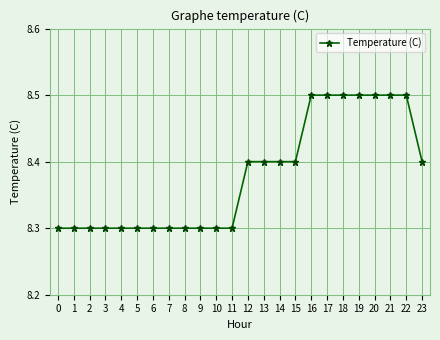

Reading right to left, what are all the values shown in this chart?

23=8.4	22=8.5	21=8.5	20=8.5	19=8.5	18=8.5	17=8.5	16=8.5	15=8.4	14=8.4	13=8.4	12=8.4	11=8.3	10=8.3	9=8.3	8=8.3	7=8.3	6=8.3	5=8.3	4=8.3	3=8.3	2=8.3	1=8.3	0=8.3